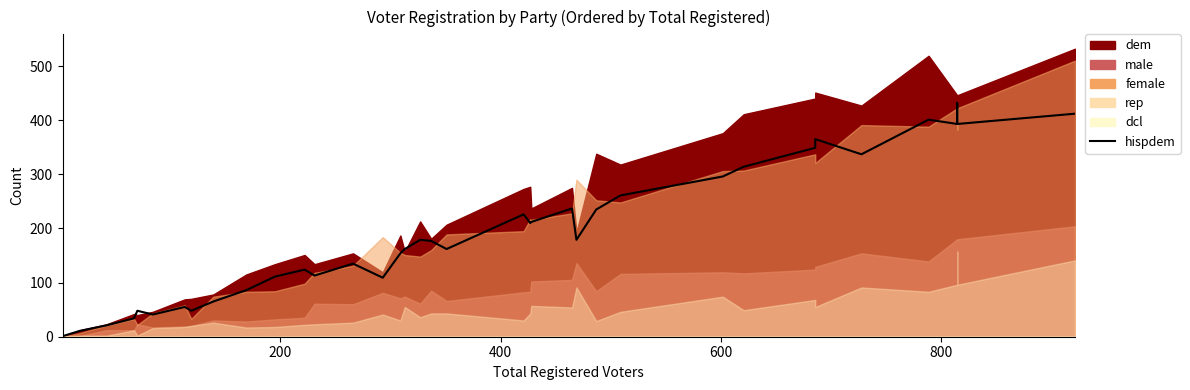

What is the sum of all values?

7455